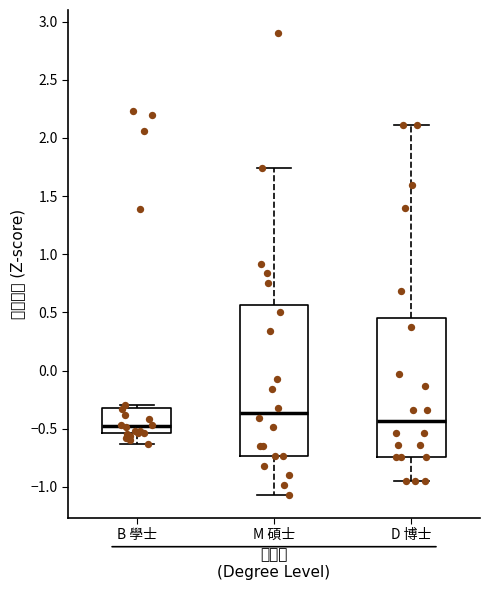

Reading left to right, transcribe this box plot: for each box, give where its median line is, the range the box spans, and where its two whiskers end, as read against the y-axis. The values are not printed on the chart, so give them approximately, as read against the axis.

B 學士: median -0.45, box -0.55 to -0.30, whiskers -0.65 to -0.30 (just above the box's upper edge)
M 碩士: median -0.35, box -0.75 to 0.55, whiskers -1.05 to 1.75
D 博士: median -0.45, box -0.75 to 0.45, whiskers -0.95 to 2.10